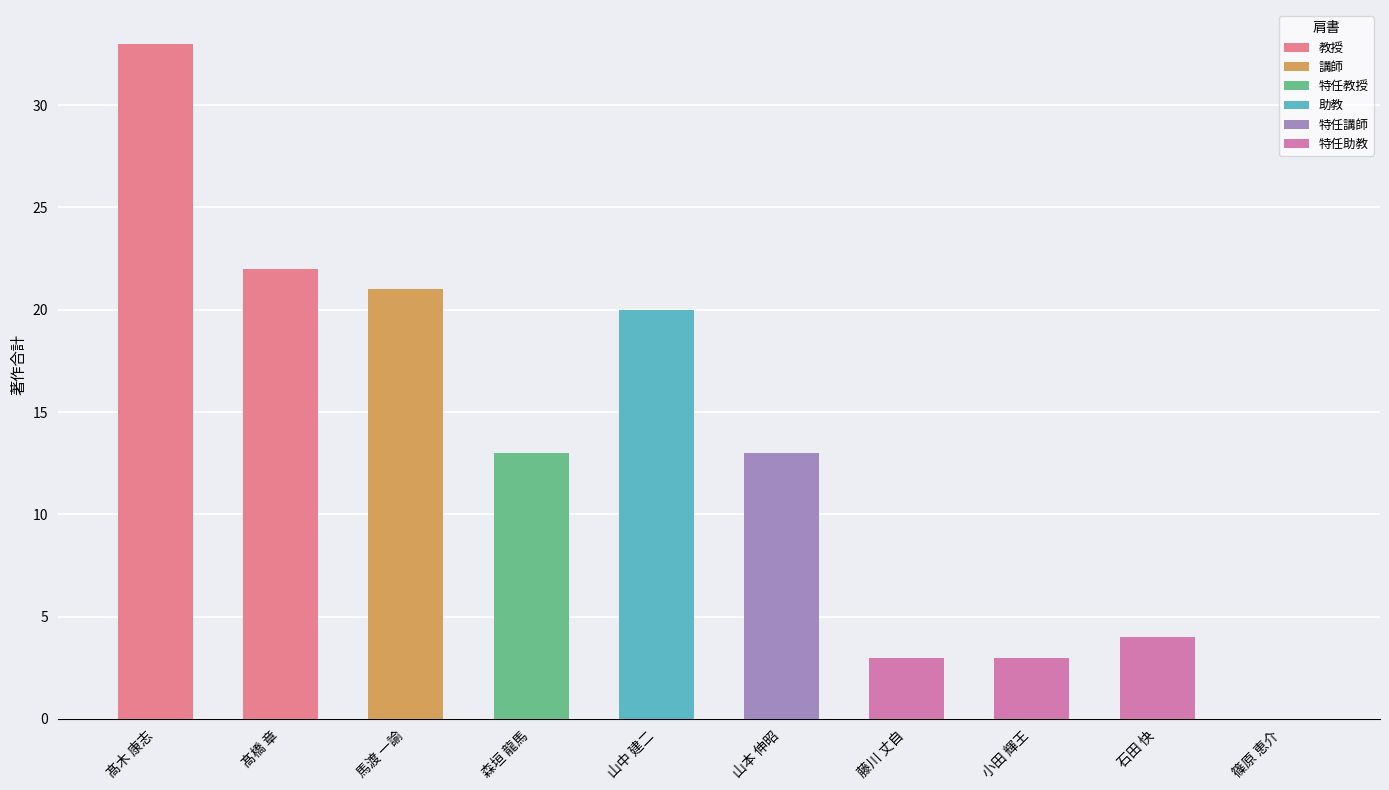

What position from the right is 髙橋 章?

9